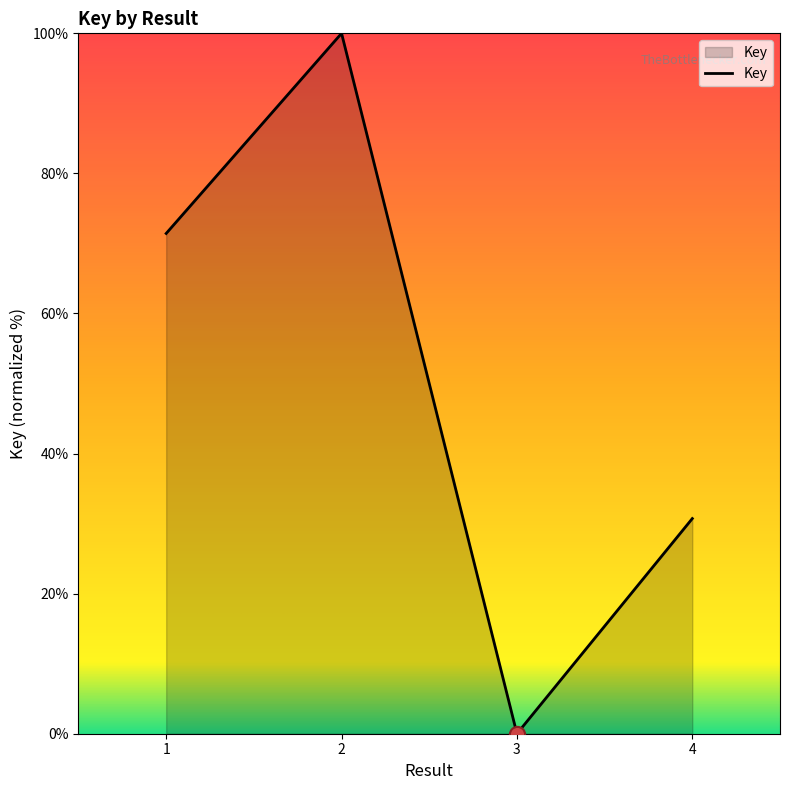

Which has a higher value, 1 or 3?

1